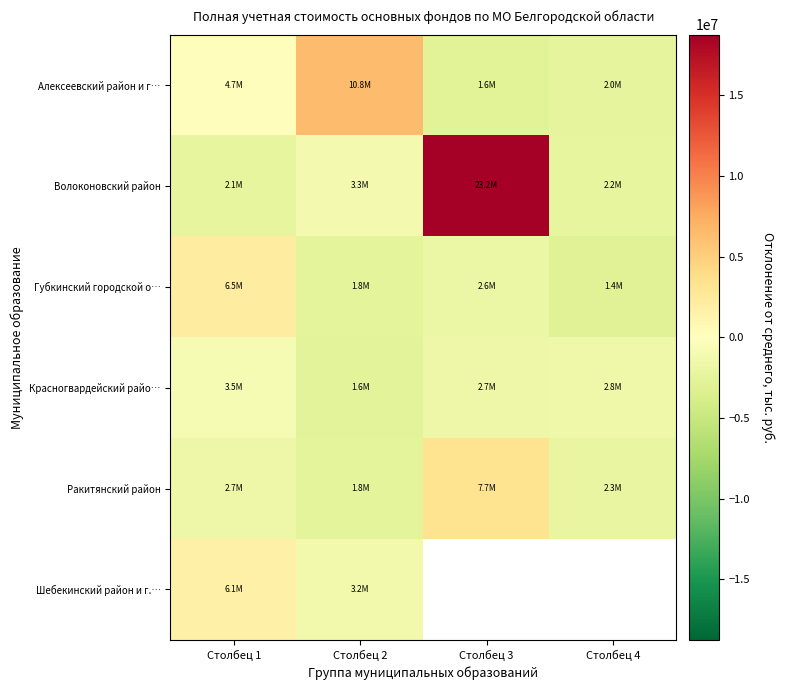

Where does the Алексеевский район и г… series first go above 271183?

Столбец 1